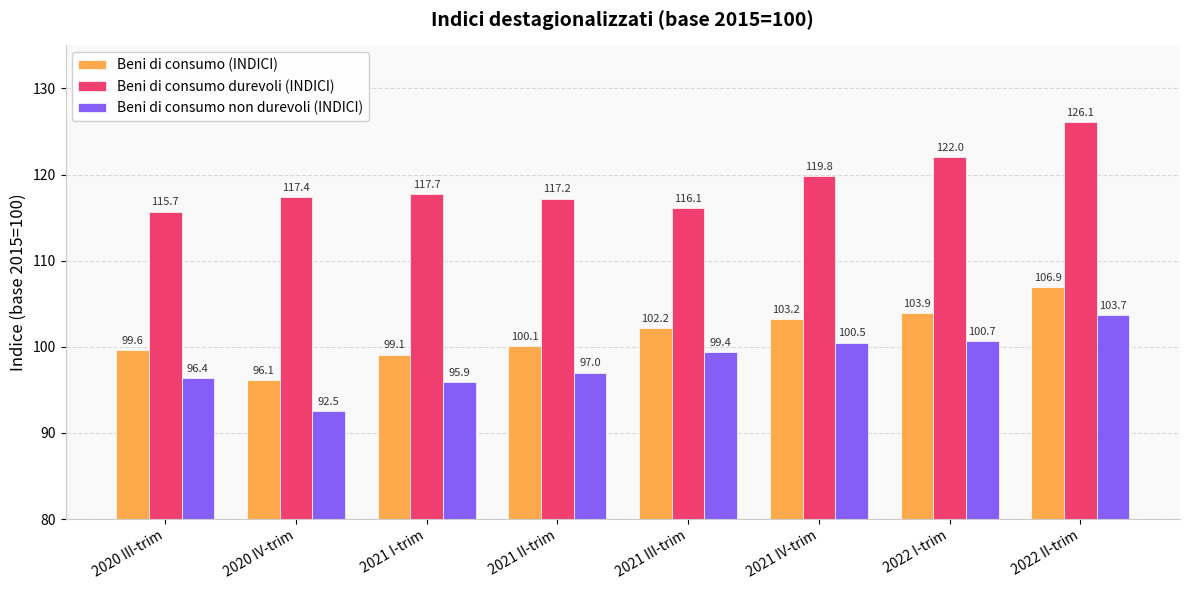

Does the chart contain stacked bars?

No